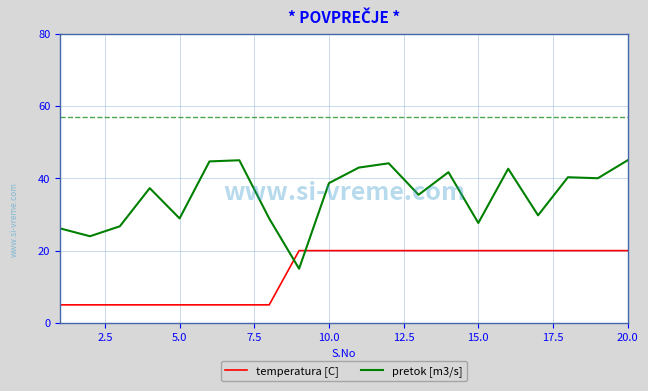

After their last crossing, which series has the higher values: temperatura [C] or pretok [m3/s]?

pretok [m3/s]